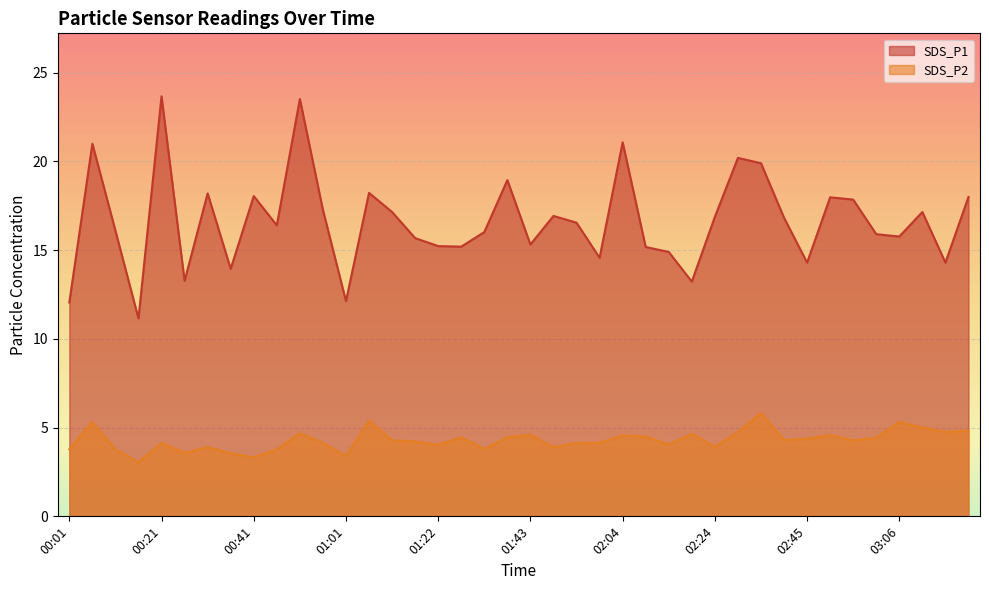

Rank the series by their average value, from highest to lowest.

SDS_P1, SDS_P2